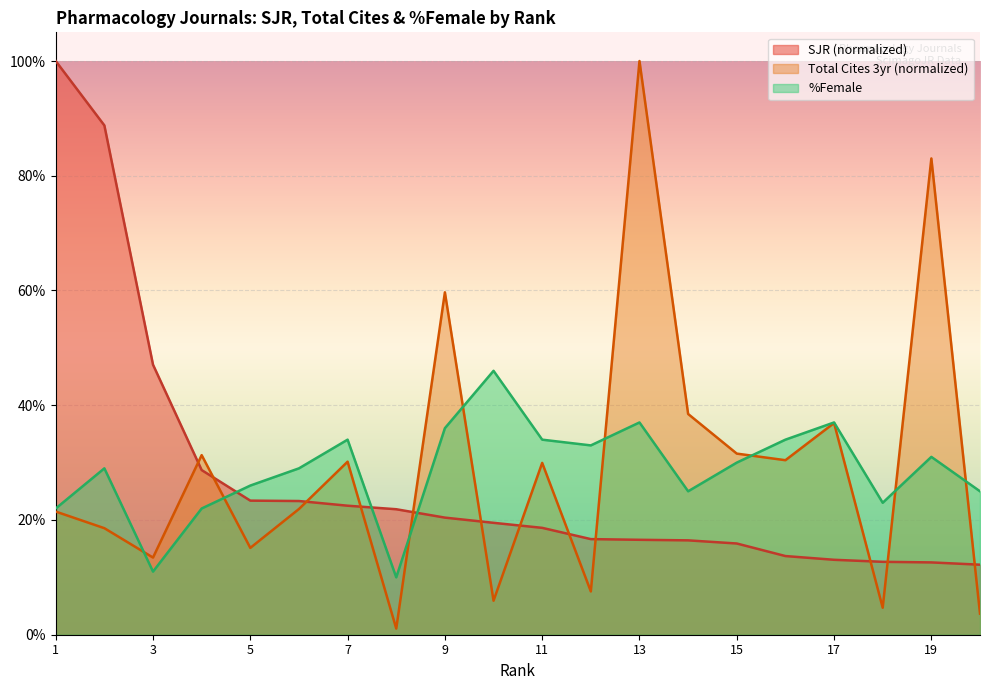

Between 19 and 10, which is larger?

10